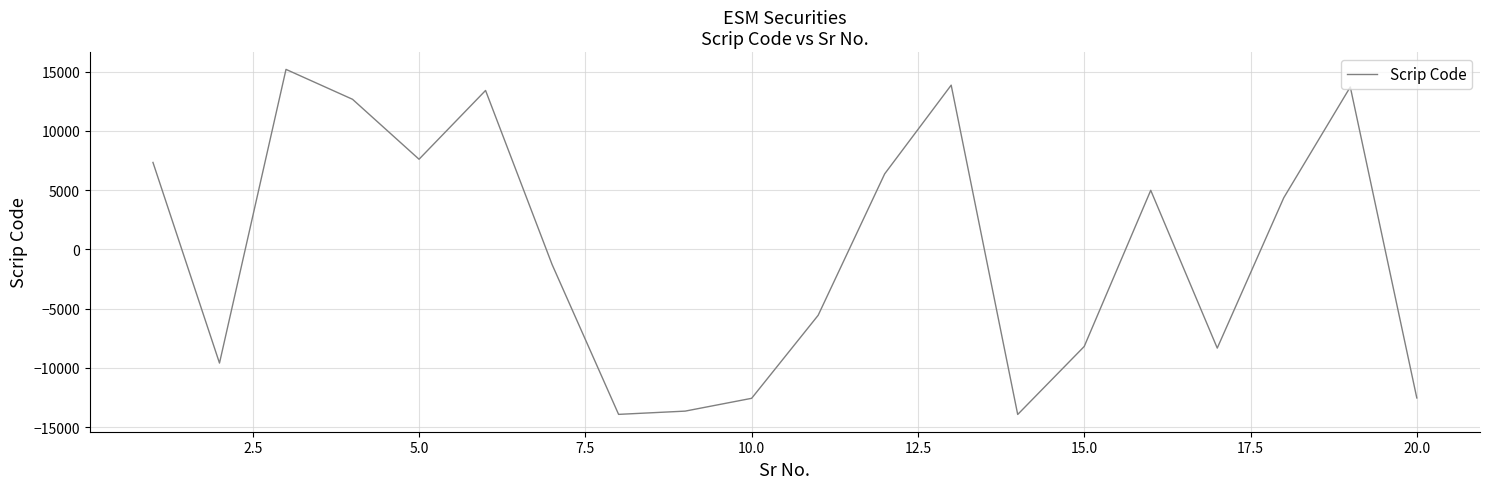

What is the maximum value shown in the chart?

15191.9